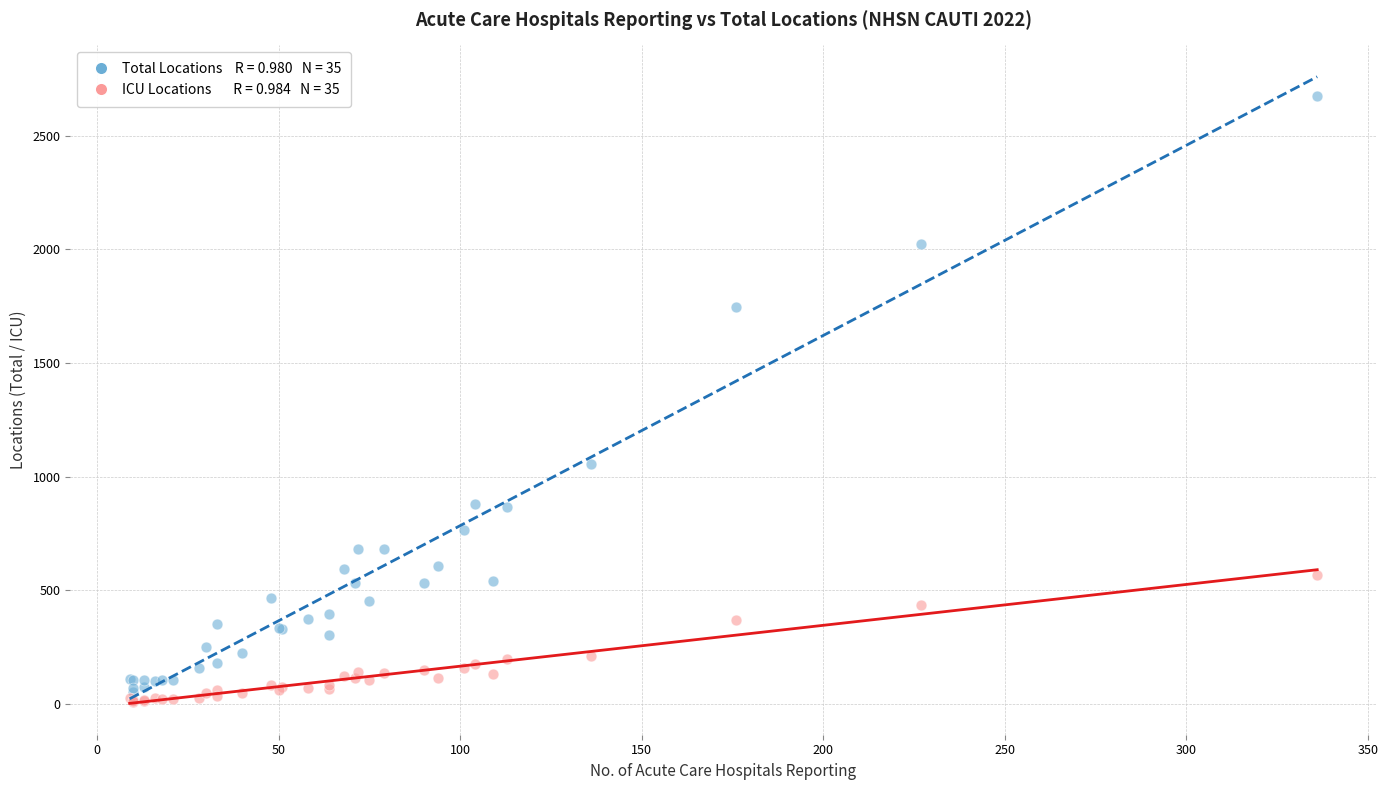

Across all series, what Y value is closest to 1341?

1055